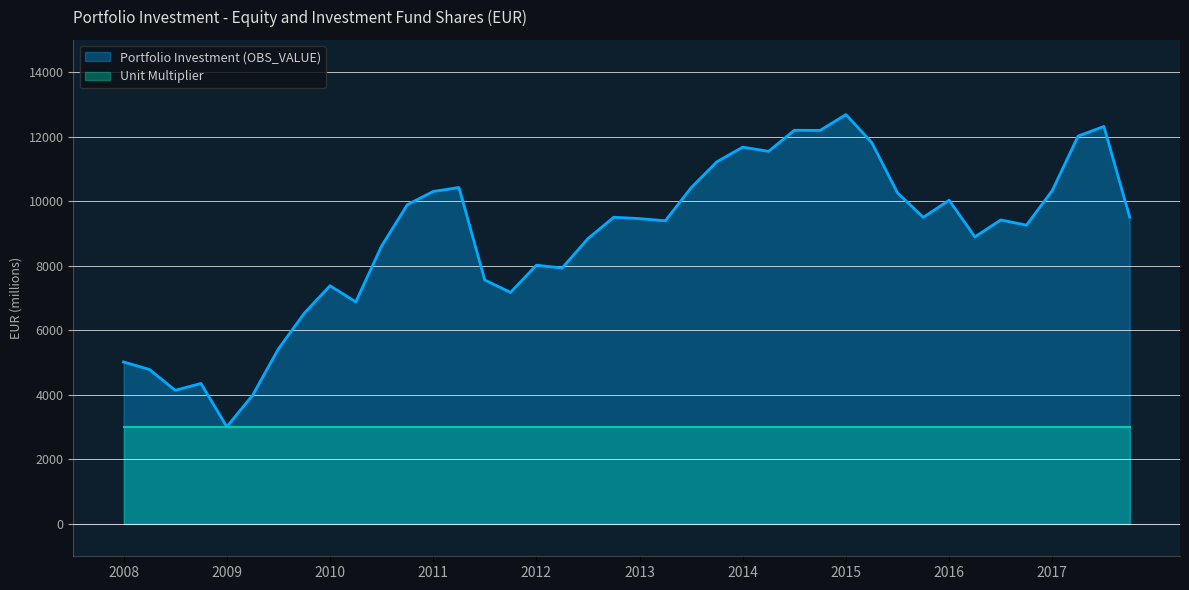

The value at 2015-Q2 is 11820.5. True or false?

True